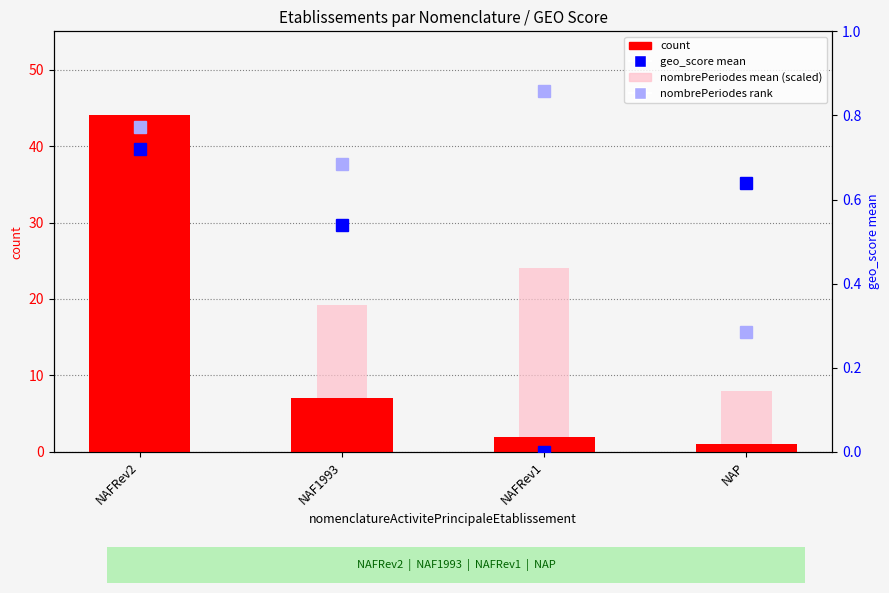

True or false: count has a value of 0.4 at NAP.

False